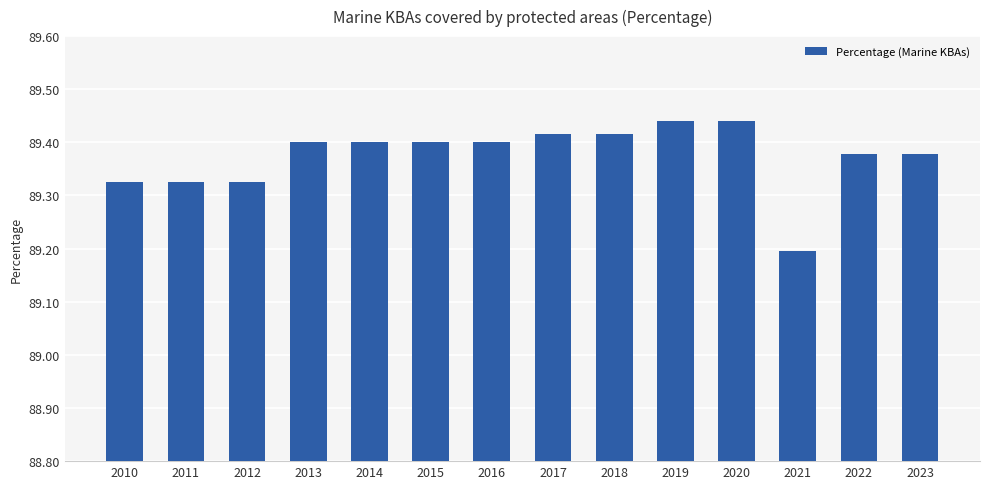

Does the chart contain stacked bars?

No